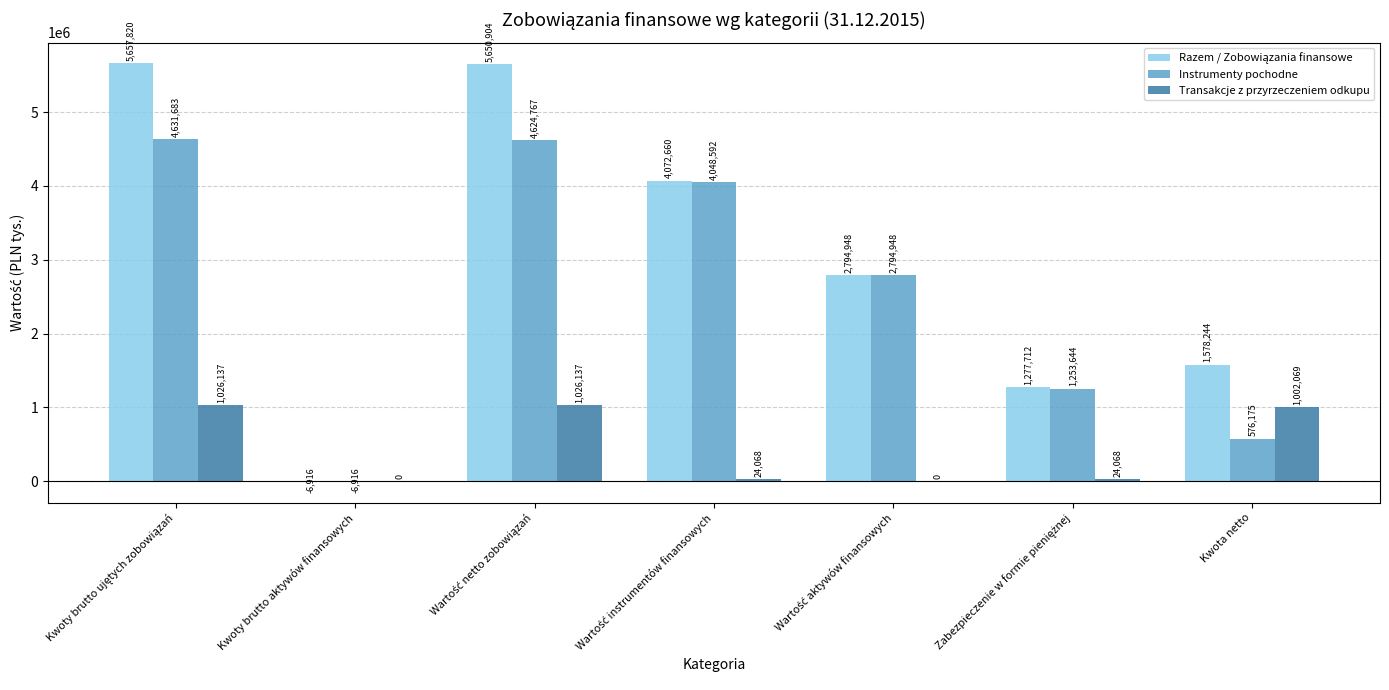

What is the sum of all Instrumenty pochodne values?

17922893